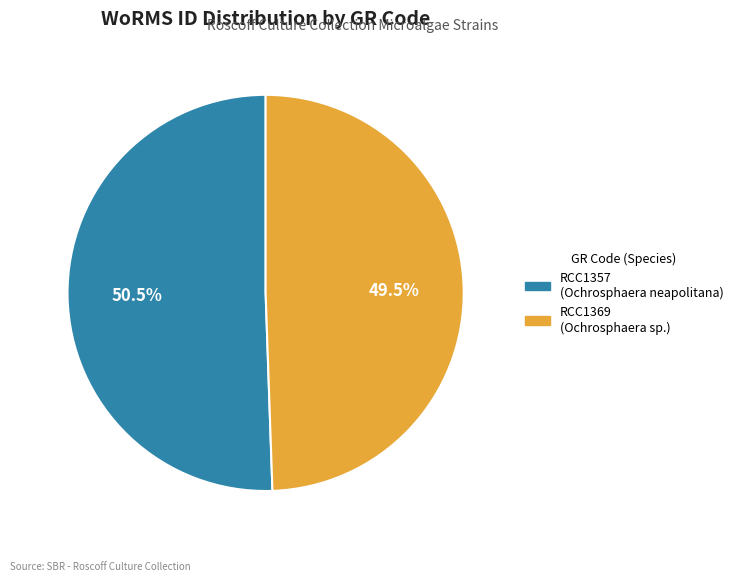

What is the total percentage of RCC1369 and RCC1357?

100.0%